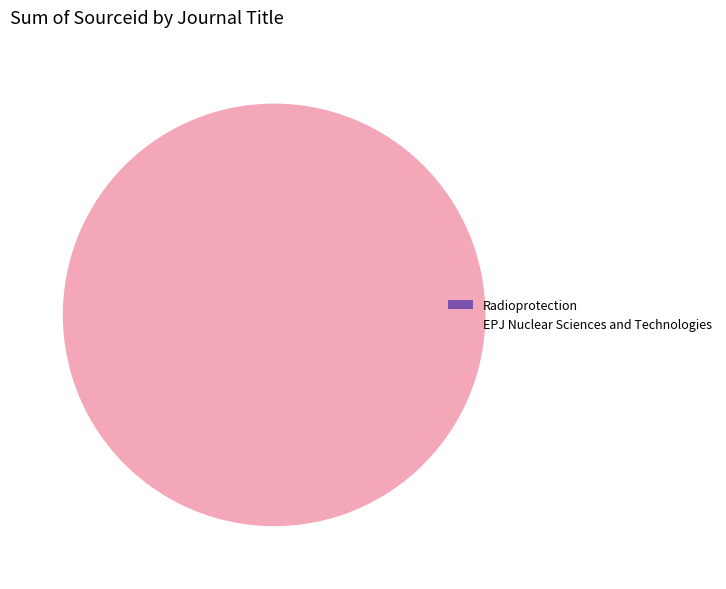

Is there a majority slice in this chart?

Yes